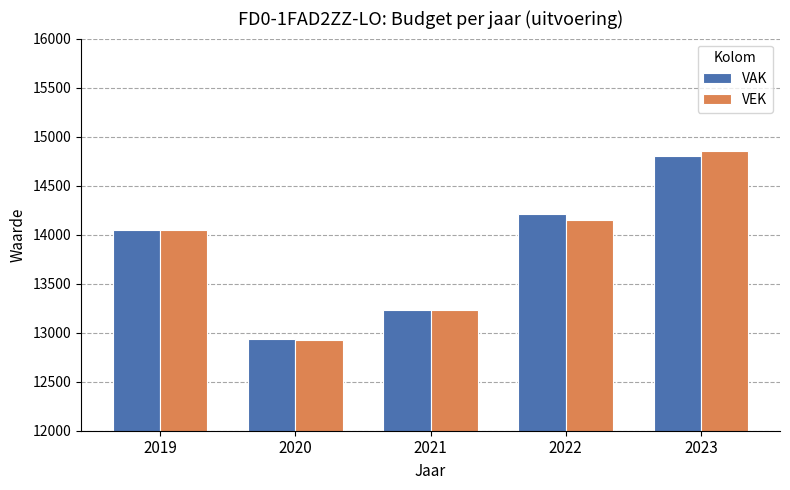

At which category is the sum across all series the highest?

2023